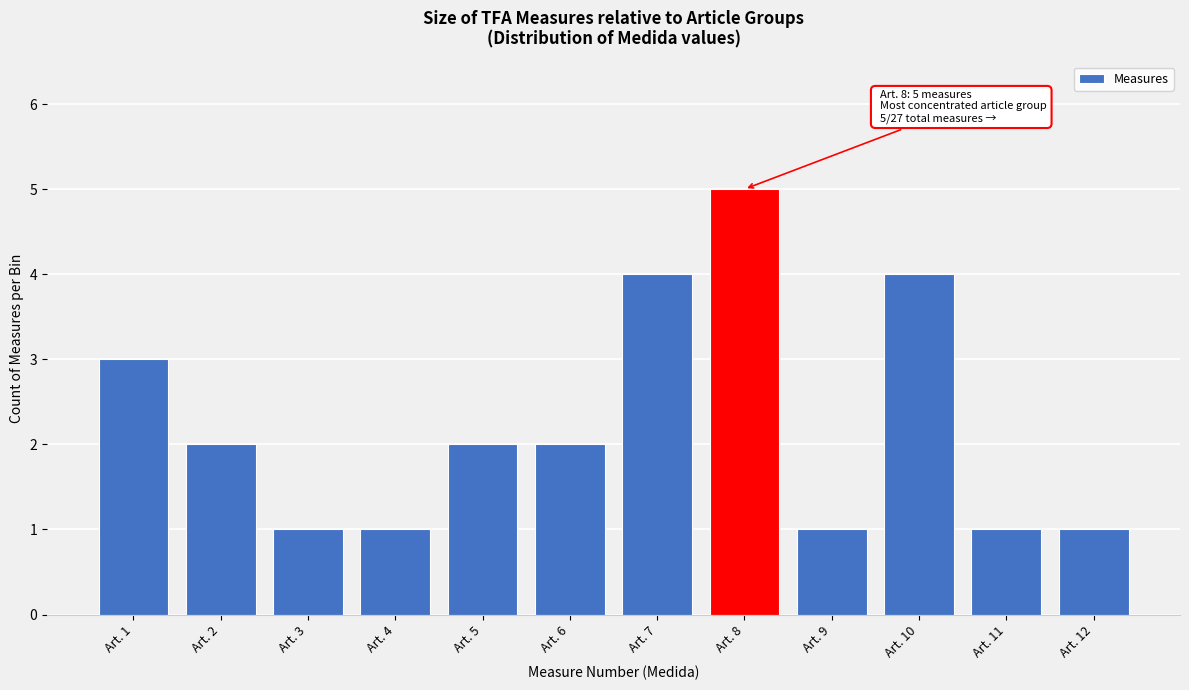

Reading left to right, list all the values displayed in this chart.

Art. 1=3	Art. 2=2	Art. 3=1	Art. 4=1	Art. 5=2	Art. 6=2	Art. 7=4	Art. 8=5	Art. 9=1	Art. 10=4	Art. 11=1	Art. 12=1